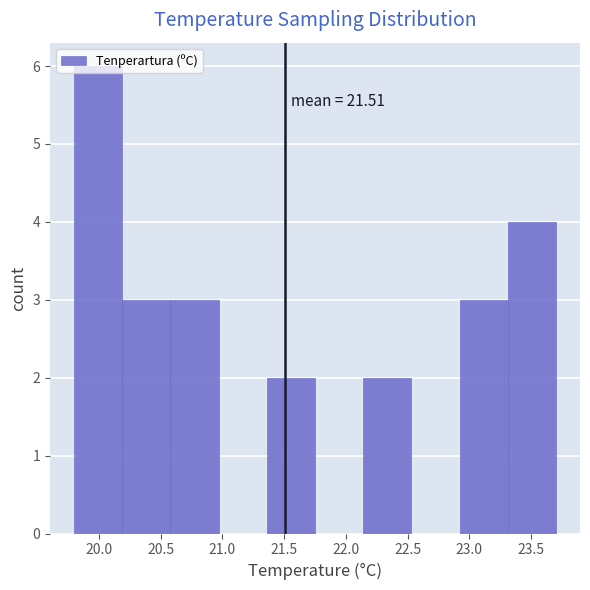

Over which range of the x-axis is the bar tallest?

19.80 to 20.19